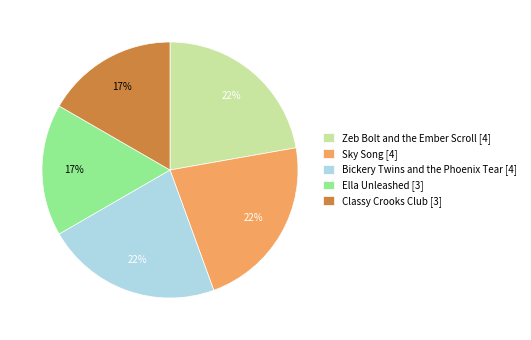

To the nearest percent, what is the combined percentage of Classy Crooks Club [3] and Zeb Bolt and the Ember Scroll [4]?

39%